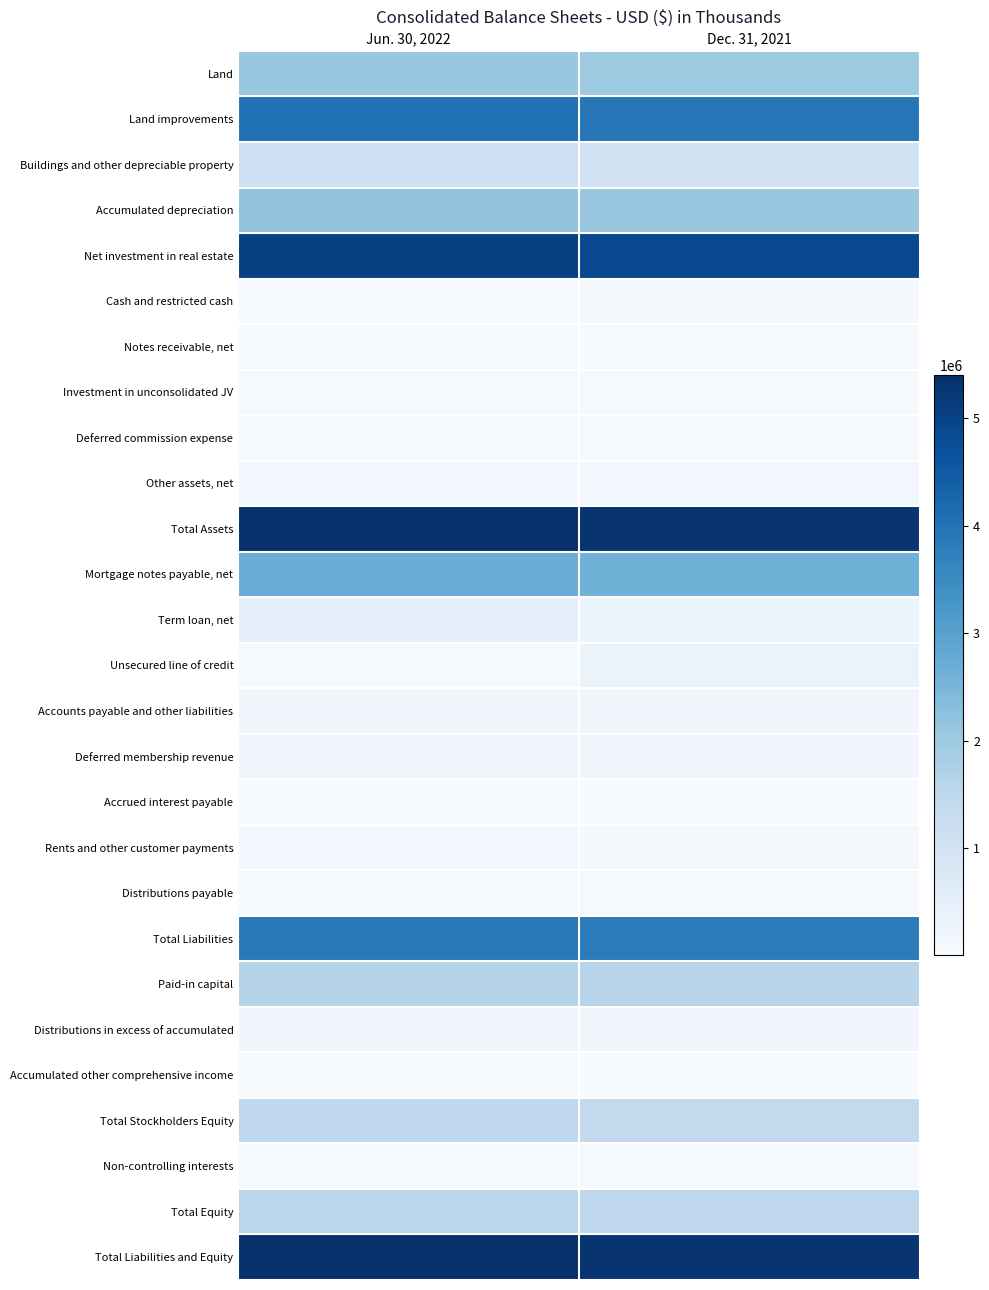

Reading right to left, what are all the values shown in this chart?

Land: Dec. 31, 2021=2019787	Jun. 30, 2022=2073106
Land improvements: Dec. 31, 2021=3912062	Jun. 30, 2022=4031259
Buildings and other depreciable property: Dec. 31, 2021=1057215	Jun. 30, 2022=1138211
Accumulated depreciation: Dec. 31, 2021=2103774	Jun. 30, 2022=2197013
Net investment in real estate: Dec. 31, 2021=4885290	Jun. 30, 2022=5045563
Cash and restricted cash: Dec. 31, 2021=123398	Jun. 30, 2022=42426
Notes receivable, net: Dec. 31, 2021=39955	Jun. 30, 2022=41925
Investment in unconsolidated JV: Dec. 31, 2021=70312	Jun. 30, 2022=84113
Deferred commission expense: Dec. 31, 2021=47349	Jun. 30, 2022=48806
Other assets, net: Dec. 31, 2021=141567	Jun. 30, 2022=136755
Total Assets: Dec. 31, 2021=5307871	Jun. 30, 2022=5399588
Mortgage notes payable, net: Dec. 31, 2021=2627783	Jun. 30, 2022=2724040
Term loan, net: Dec. 31, 2021=297436	Jun. 30, 2022=496373
Unsecured line of credit: Dec. 31, 2021=349000	Jun. 30, 2022=47800
Accounts payable and other liabilities: Dec. 31, 2021=172285	Jun. 30, 2022=185961
Deferred membership revenue: Dec. 31, 2021=176439	Jun. 30, 2022=188582
Accrued interest payable: Dec. 31, 2021=9293	Jun. 30, 2022=9520
Rents and other customer payments: Dec. 31, 2021=118696	Jun. 30, 2022=145265
Distributions payable: Dec. 31, 2021=70768	Jun. 30, 2022=80311
Total Liabilities: Dec. 31, 2021=3821700	Jun. 30, 2022=3877852
Paid-in capital: Dec. 31, 2021=1593362	Jun. 30, 2022=1622876
Distributions in excess of accumulated: Dec. 31, 2021=183689	Jun. 30, 2022=191828
Accumulated other comprehensive income: Dec. 31, 2021=3524	Jun. 30, 2022=16241
Total Stockholders Equity: Dec. 31, 2021=1415110	Jun. 30, 2022=1449205
Non-controlling interests: Dec. 31, 2021=71061	Jun. 30, 2022=72531
Total Equity: Dec. 31, 2021=1486171	Jun. 30, 2022=1521736
Total Liabilities and Equity: Dec. 31, 2021=5307871	Jun. 30, 2022=5399588